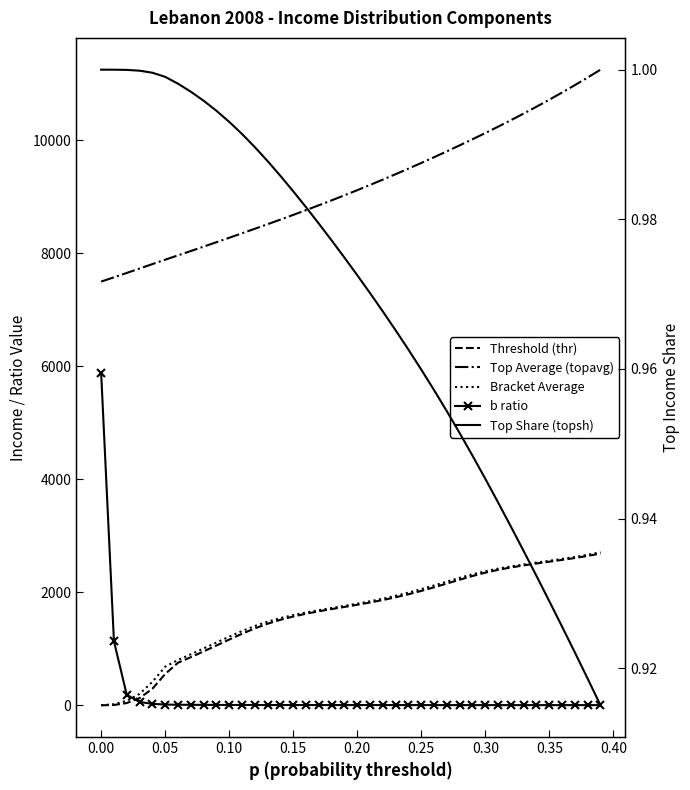

The value of Bracket Average at 0.35 is 1142.5. True or false?

False